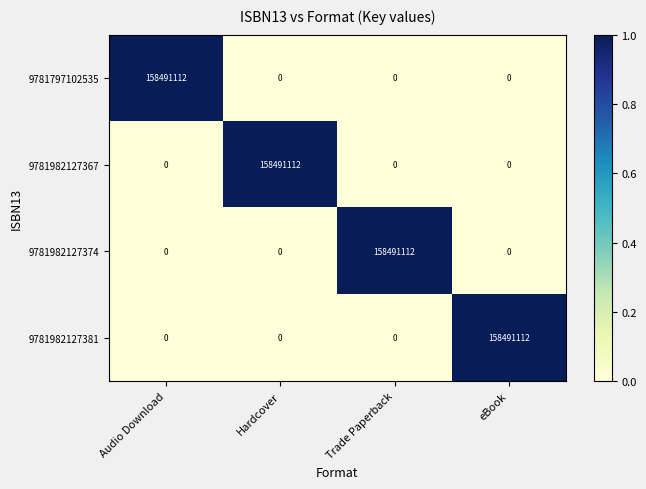

Count the 9781982127374 values in the range 0 to 158491112.

4